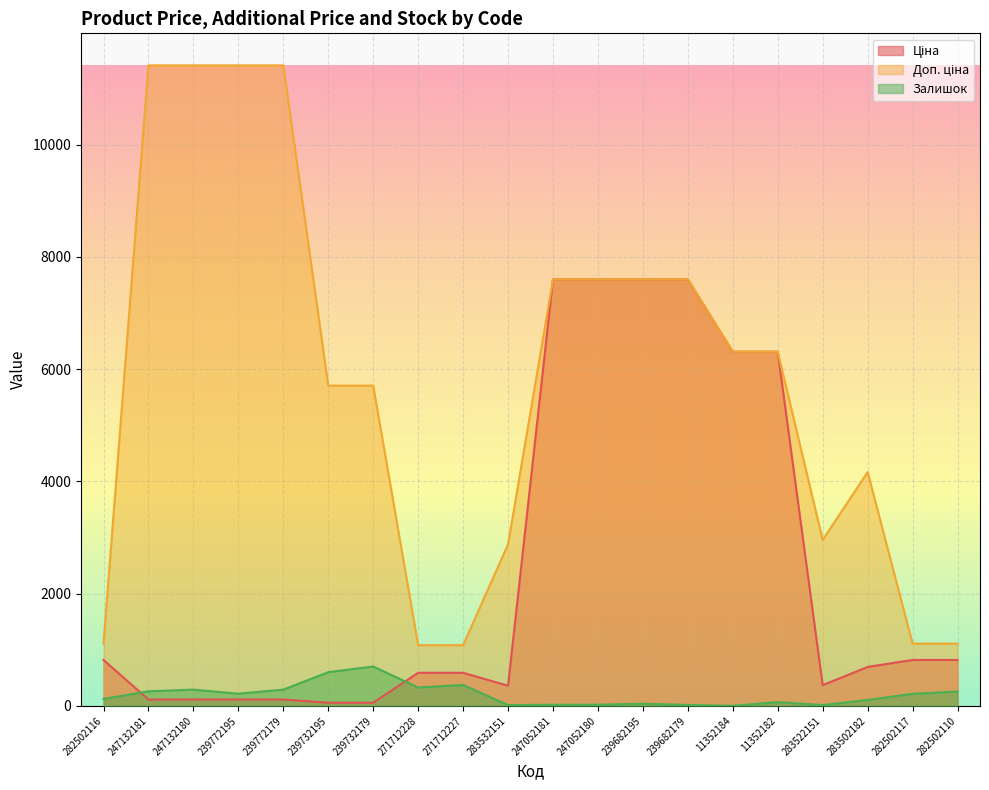

Read the Ціна value at 282502110.

818.5